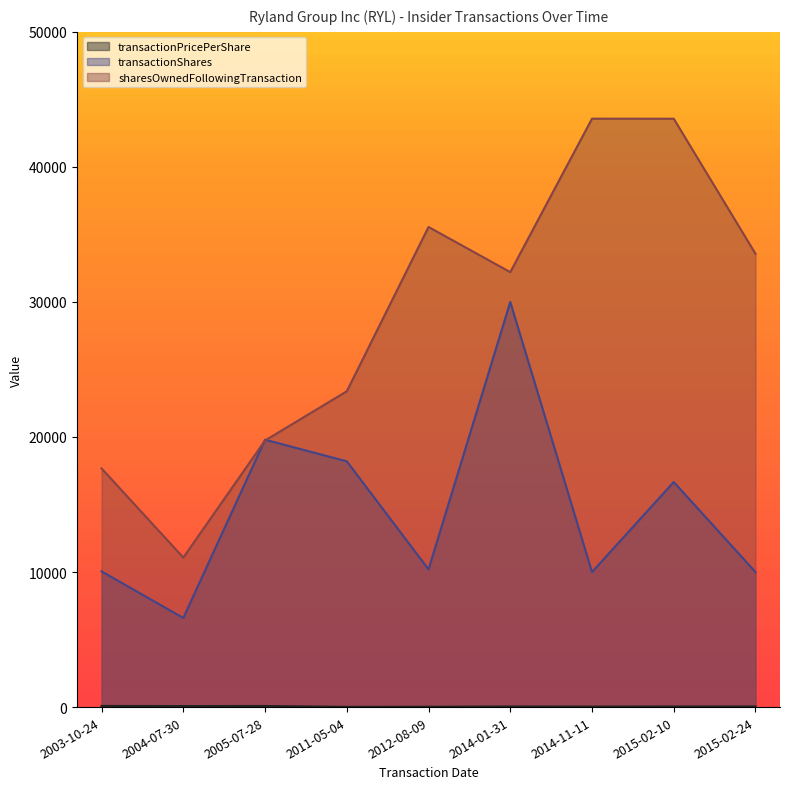

At 2015-02-10, list the series in order from smallest to largest.

transactionPricePerShare, transactionShares, sharesOwnedFollowingTransaction